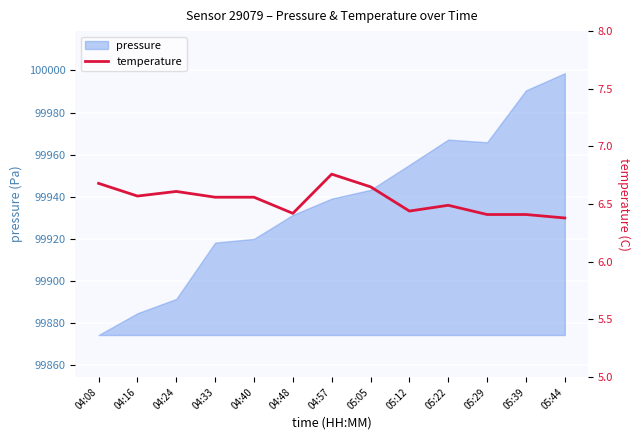

What is the average value?

6.5